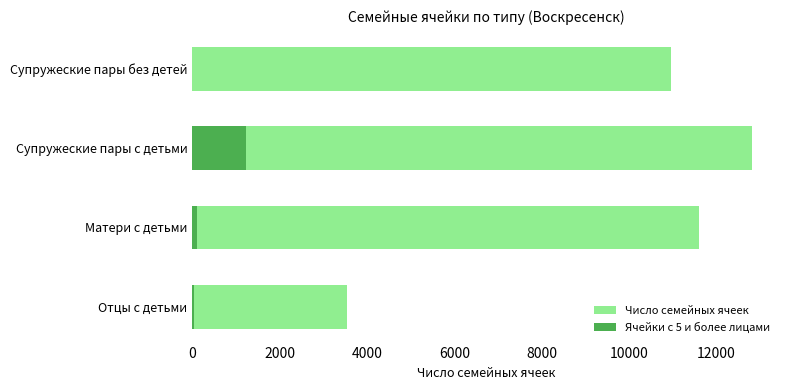

What are all the series names shown in the legend?

Число семейных ячеек, Ячейки с 5 и более лицами